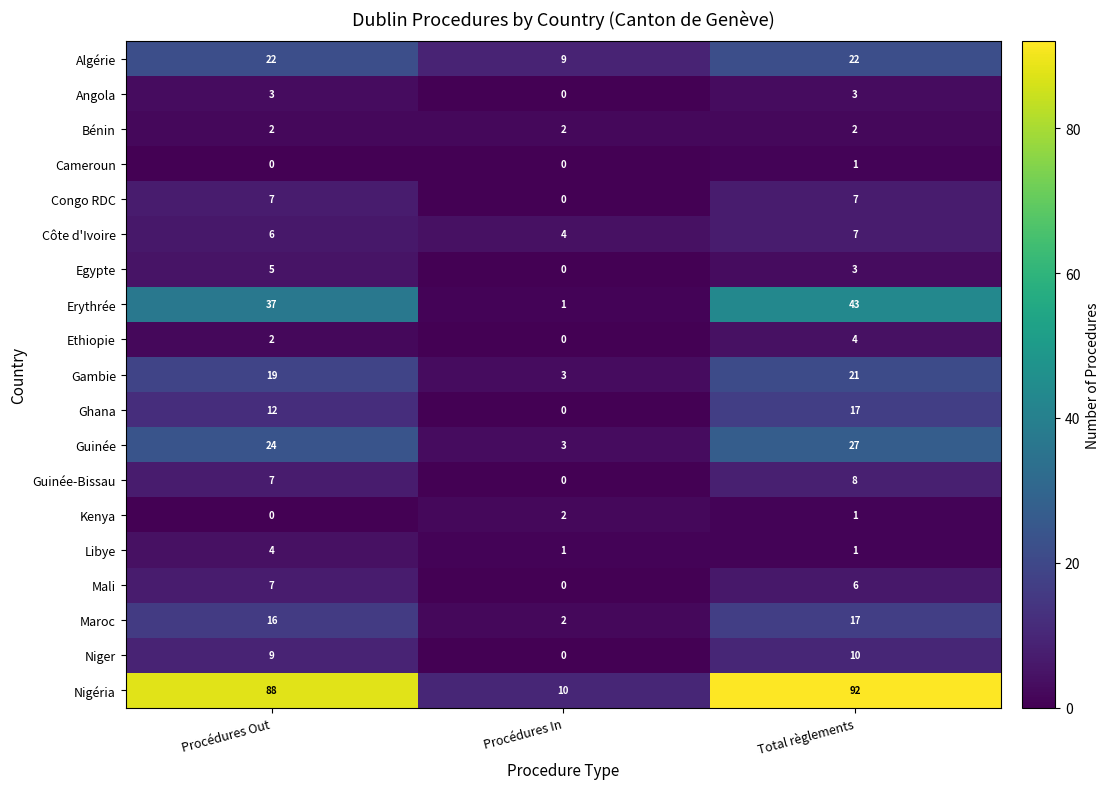

Count the Guinée-Bissau values in the range 0 to 8.

3